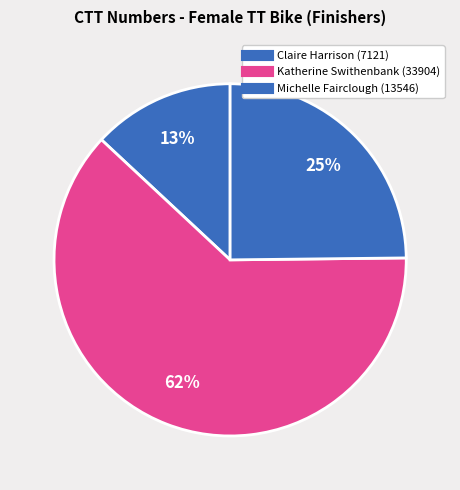

To the nearest percent, what is the combined percentage of Michelle Fairclough and Claire Harrison?

38%